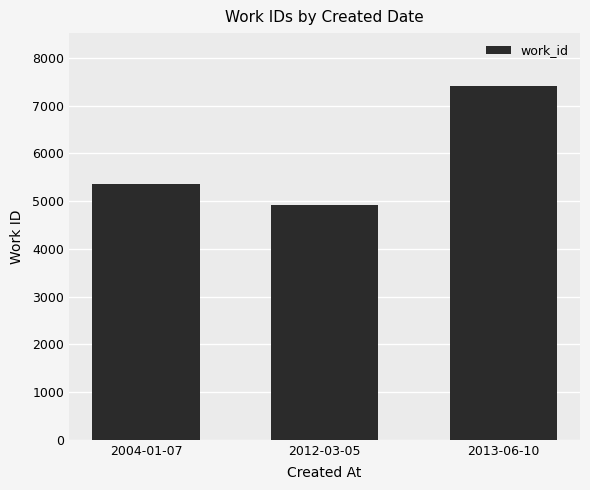

Which category has the highest value across all series?

2013-06-10